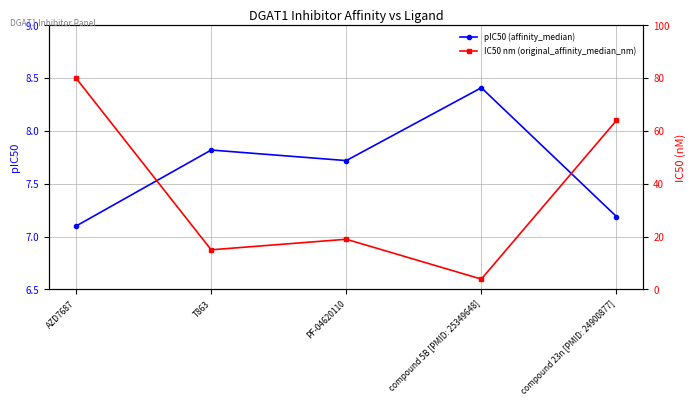

What is the sum of the pIC50 (affinity_median) values at compound 23n [PMID: 24900877] and compound 5B [PMID: 25349648]?

15.6